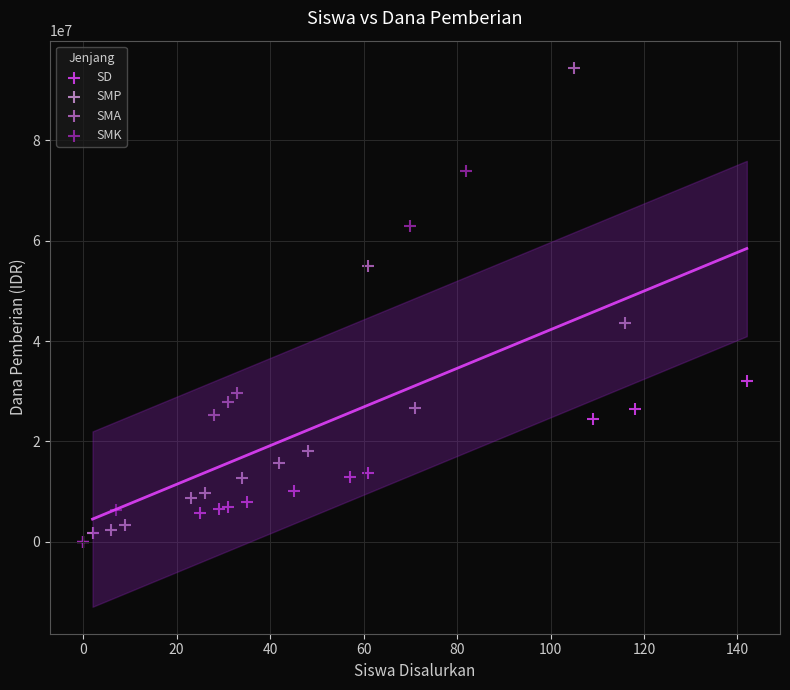

Which series has the widest spread of Y values?

SMA